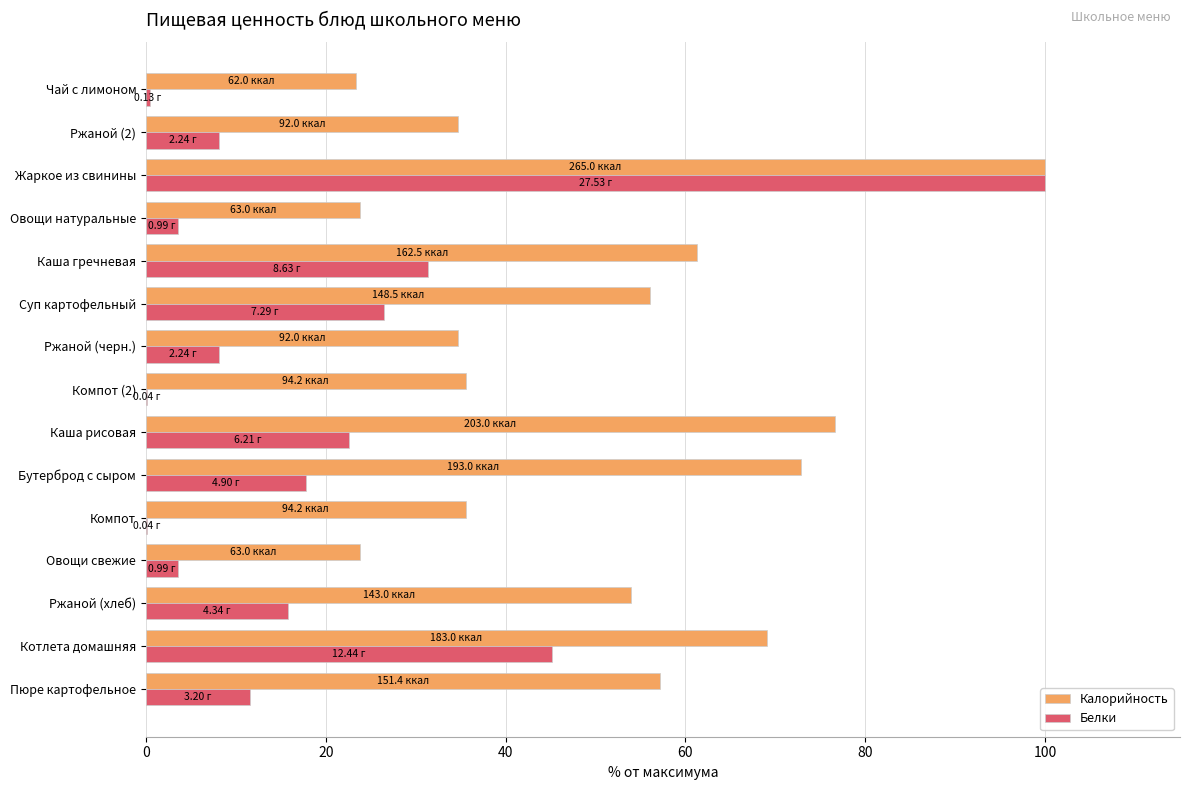

What are all the series names shown in the legend?

Калорийность, Белки